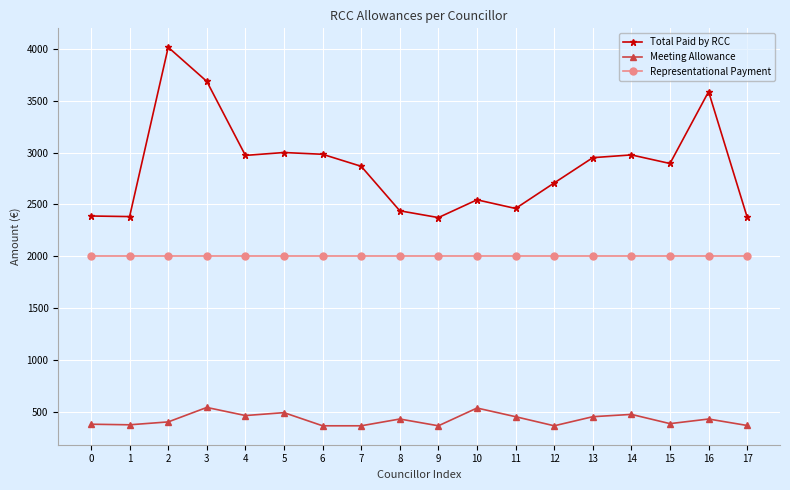

Which series has the largest range (max minus min)?

Total Paid by RCC